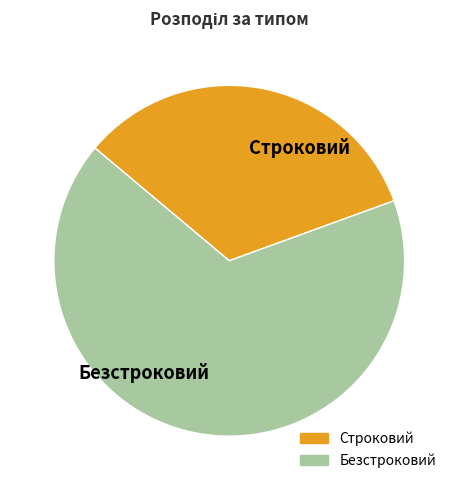

What is the majority slice?

Безстроковий